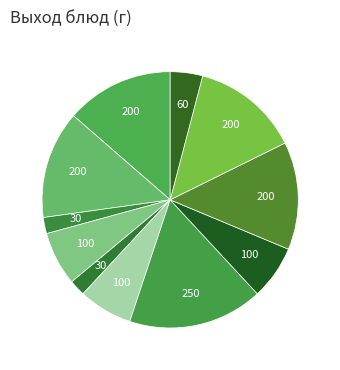

Rank the categories by value from lowest to highest.

хлеб, Сыр, хлеб бел., Яблоко, икра свекольная, Шницель, пудинг из творога, Чай черный, Рагу овощное, Компот из сухофруктов, Суп гороховый